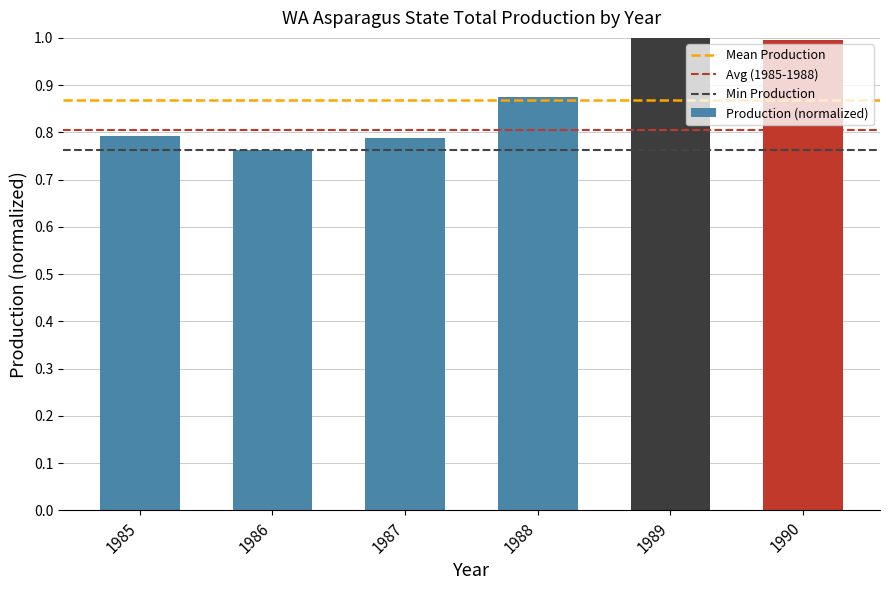

What is the value of the 5th bar from the left?

1.0